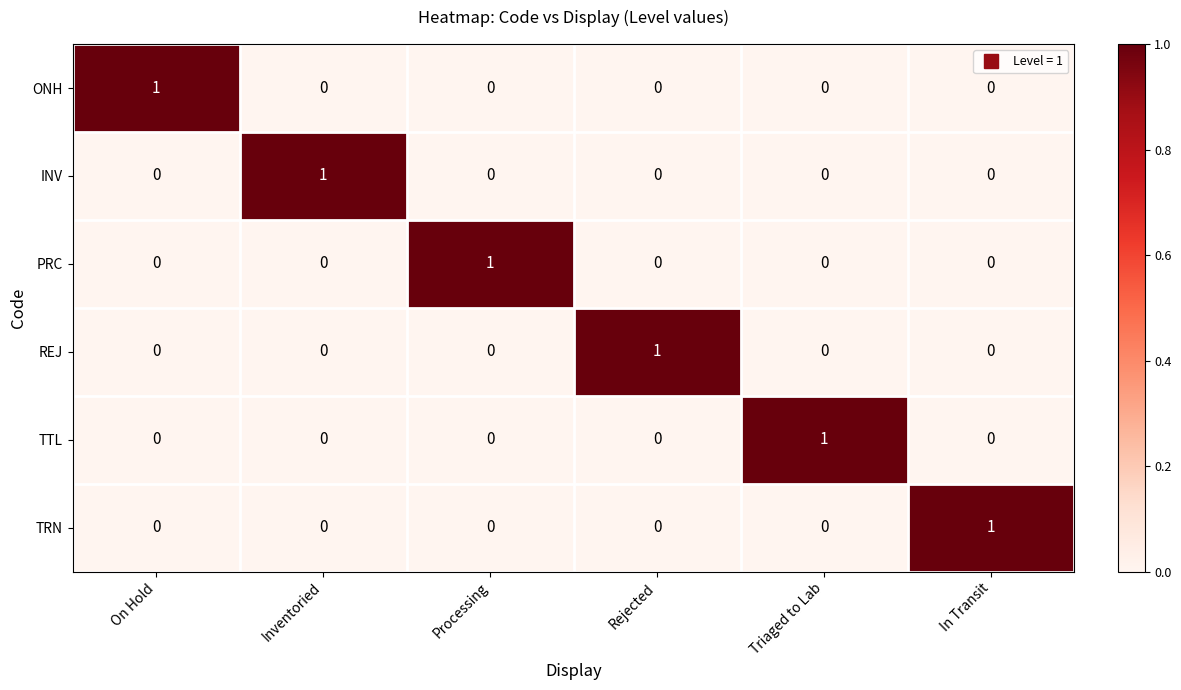

True or false: TTL has a value of 0 at Rejected.

True